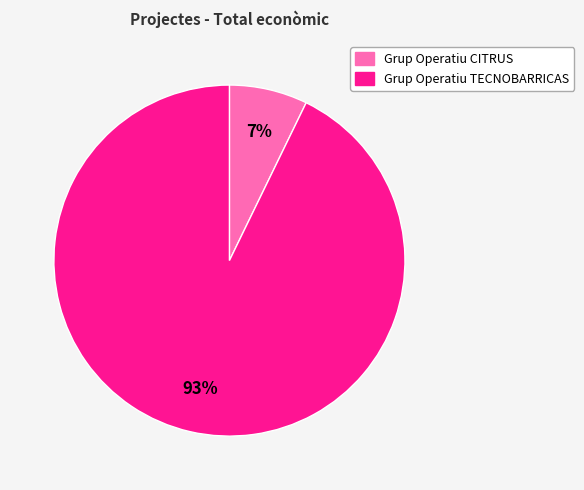

Which has a higher value, Grup Operatiu CITRUS or Grup Operatiu TECNOBARRICAS?

Grup Operatiu TECNOBARRICAS